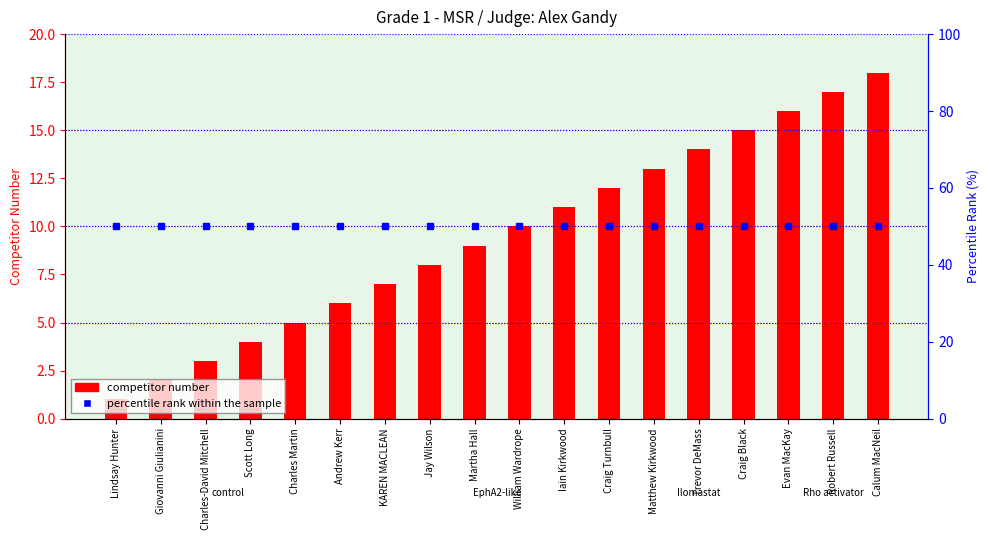

What is the greatest value displayed?

50